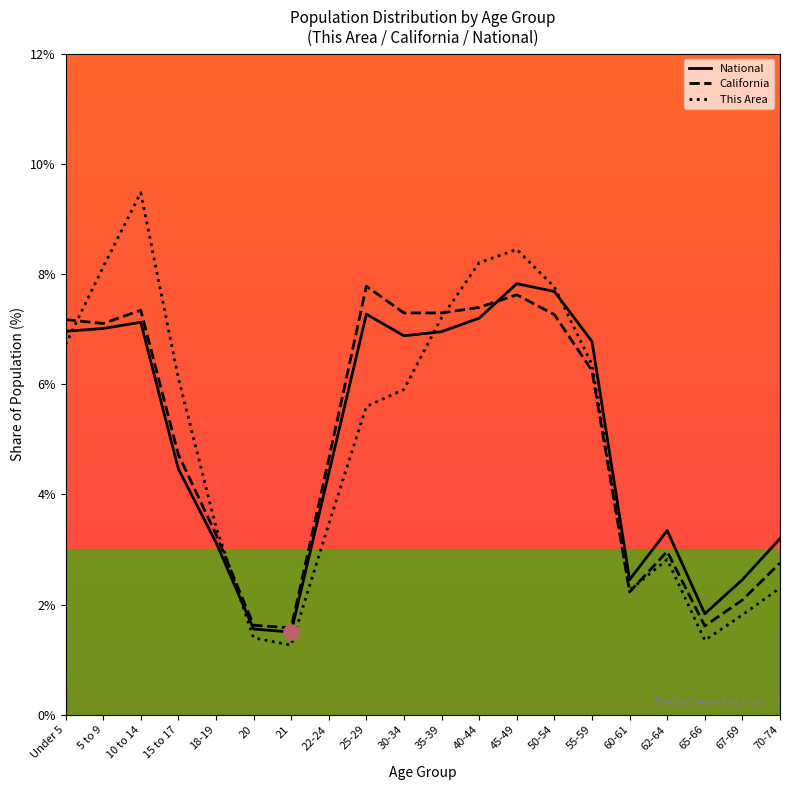

Which series reaches the maximum Y coordinate?

This Area